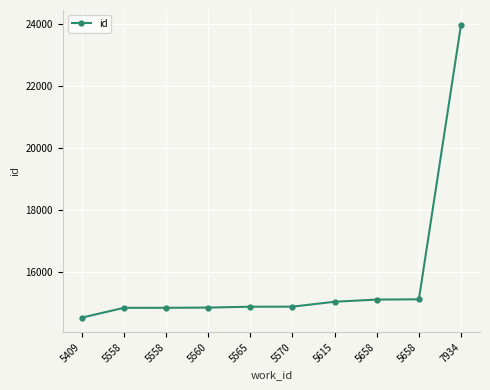

Does the chart display data point markers on the line(s)?

Yes